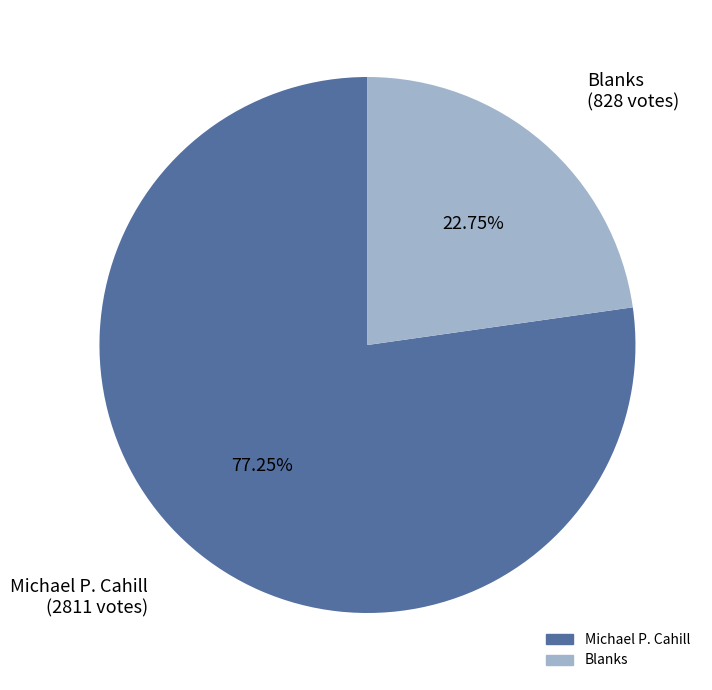

Is there any slice that represents more than half of the pie?

Yes